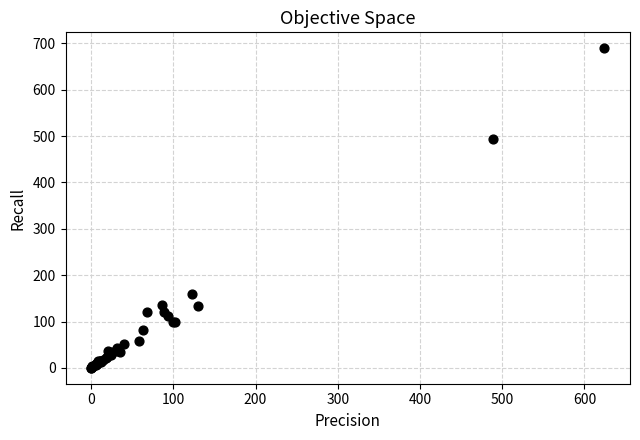

What Y value in the scatter plot is closest to 344?

494.1